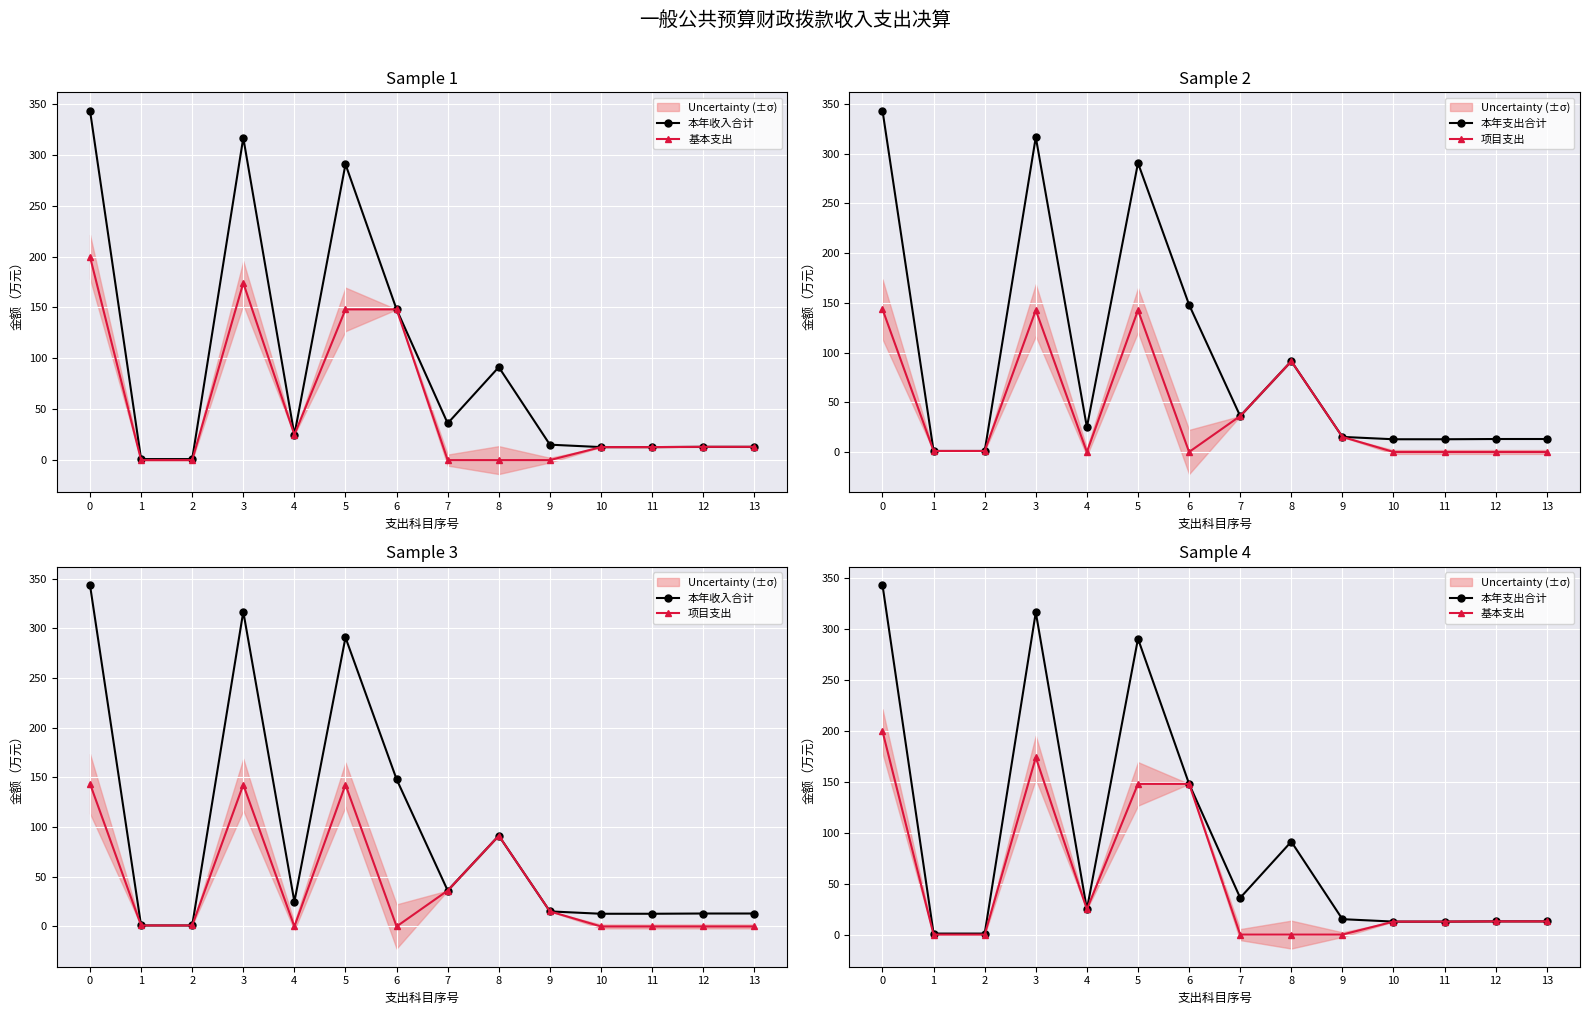

In 本年收入合计, how many points are higher than both neighbors (excluding endpoints)?

3